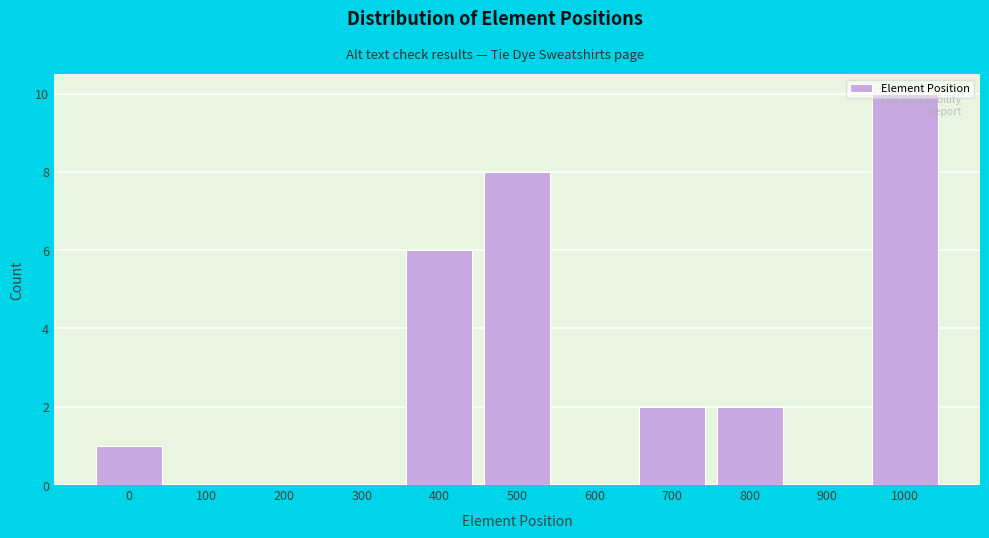

At which category does the chart reach its peak across all series?

1000